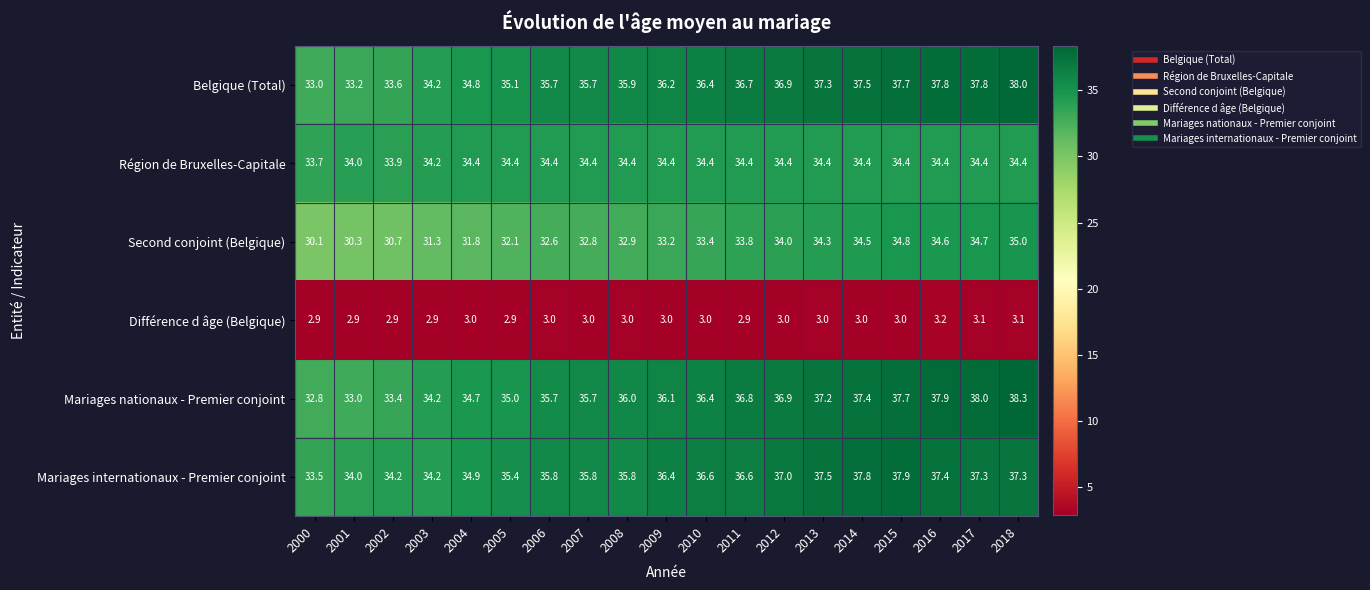

What is the maximum value for Mariages internationaux - Premier conjoint?

37.9